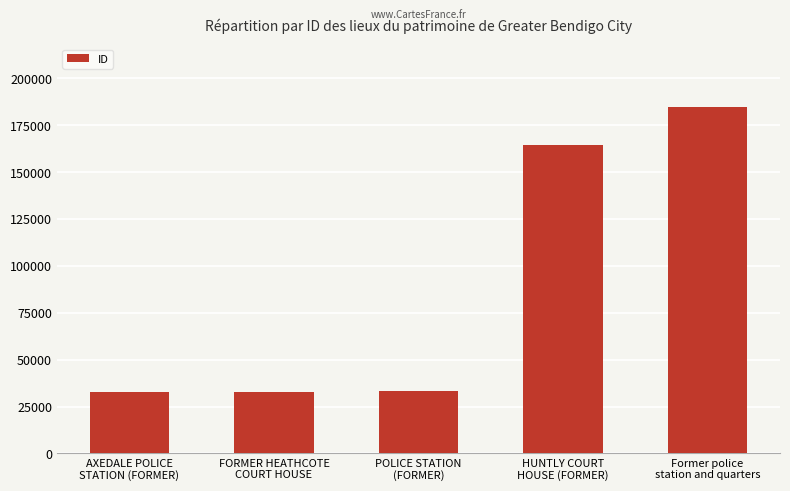

The value at POLICE STATION
(FORMER) is 11802. True or false?

False